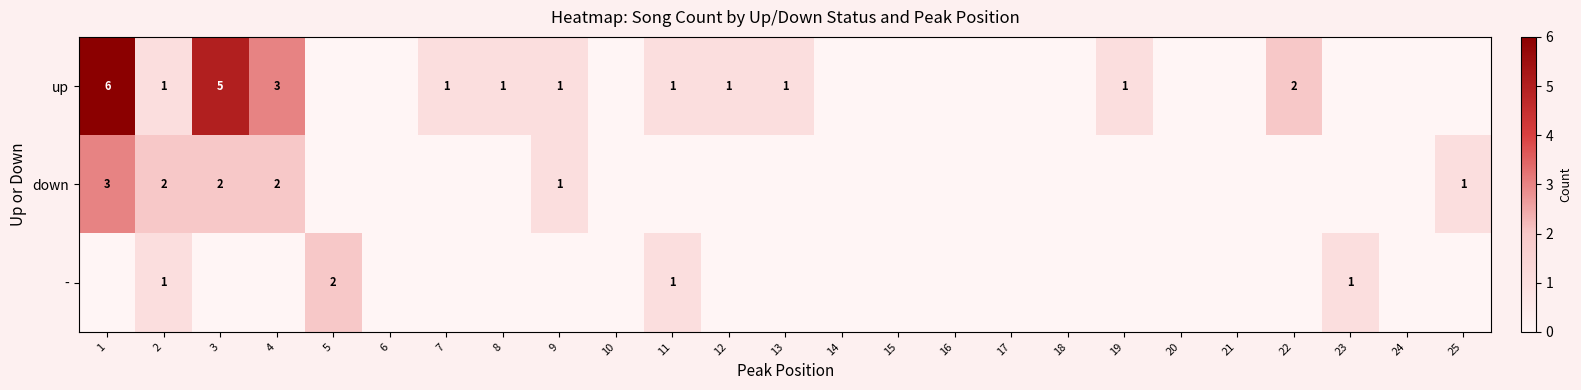

How many distinct data groups are displayed?

3